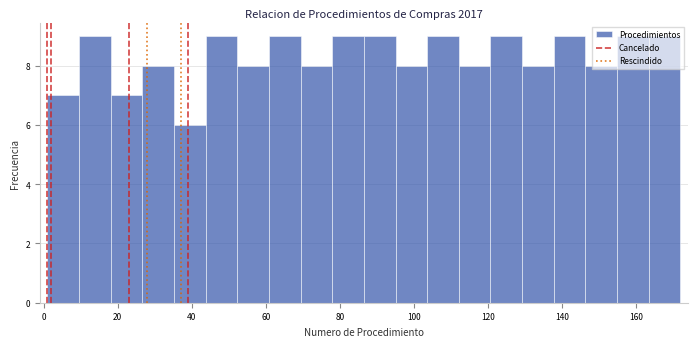

Reading left to right, list every bar in this chart as the range it spans on the x-axis followed by its height. Neither the bar edges nor the heights are printed on the chart, so give them approximately, as read against the axes.

2 to 10: 7
10 to 18: 9
18 to 26: 7
26 to 36: 8
36 to 44: 6
44 to 52: 9
52 to 60: 8
60 to 70: 9
70 to 78: 8
78 to 86: 9
86 to 96: 9
96 to 104: 8
104 to 112: 9
112 to 120: 8
120 to 130: 9
130 to 138: 8
138 to 146: 9
146 to 154: 8
154 to 164: 9
164 to 172: 9